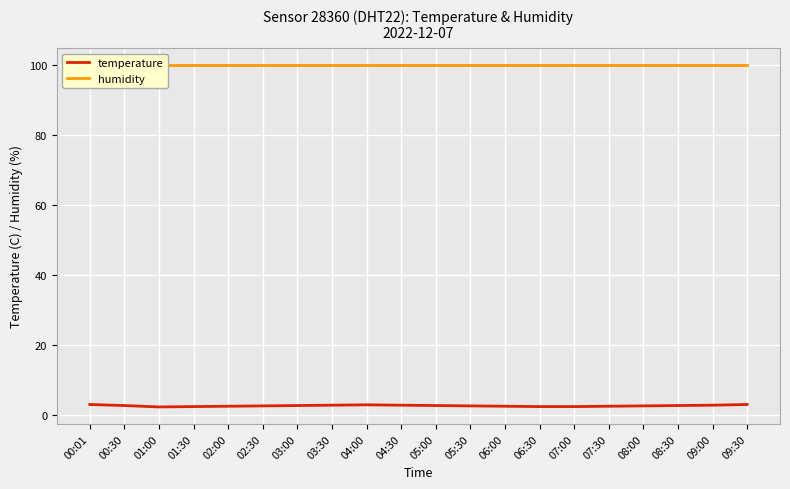

What position from the right is 05:30?

9